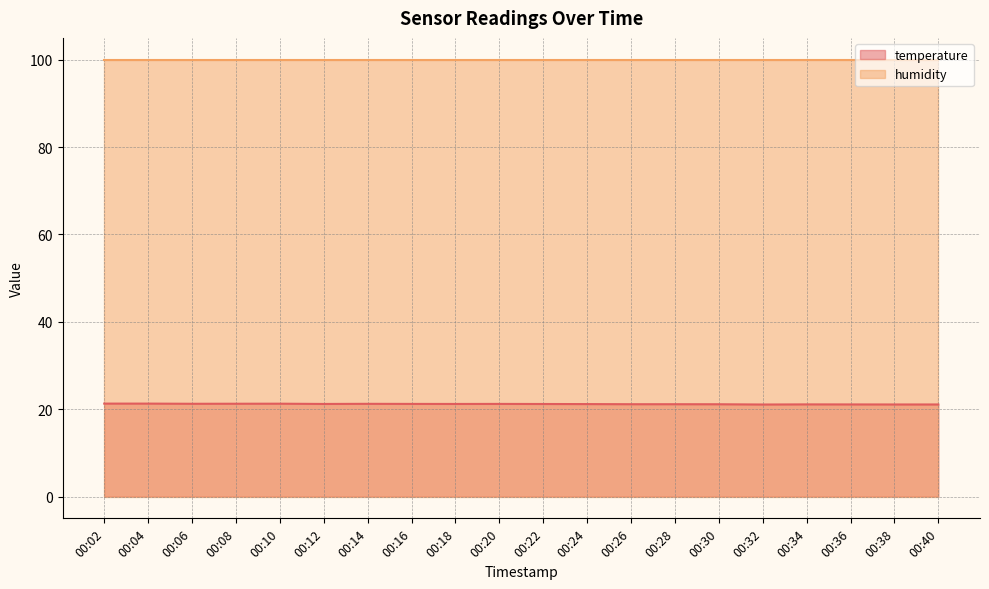

What is the smallest value displayed?

21.1